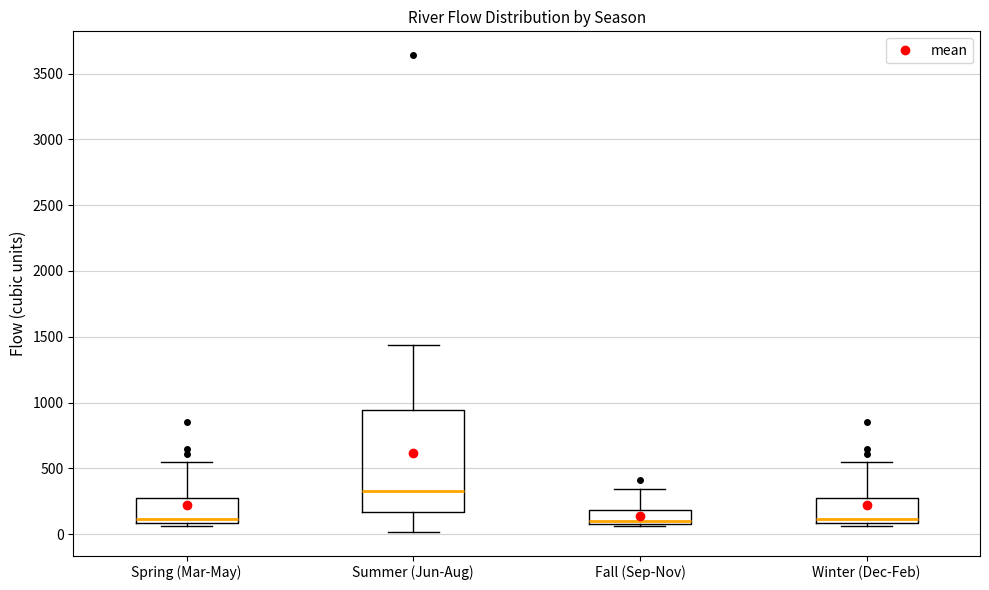

Reading left to right, read every box against the y-axis: the position of its median line, the range the box covers, and the ends of its whiskers. The values are not printed on the chart, so give them approximately, as read against the axis.

Spring (Mar-May): median 100 (just above the box's lower edge), box 100 to 250, whiskers 50 to 550
Summer (Jun-Aug): median 300, box 150 to 950, whiskers 0 to 1450
Fall (Sep-Nov): median 100 (just above the box's lower edge), box 100 to 200, whiskers 50 to 350
Winter (Dec-Feb): median 100 (just above the box's lower edge), box 100 to 250, whiskers 50 to 550